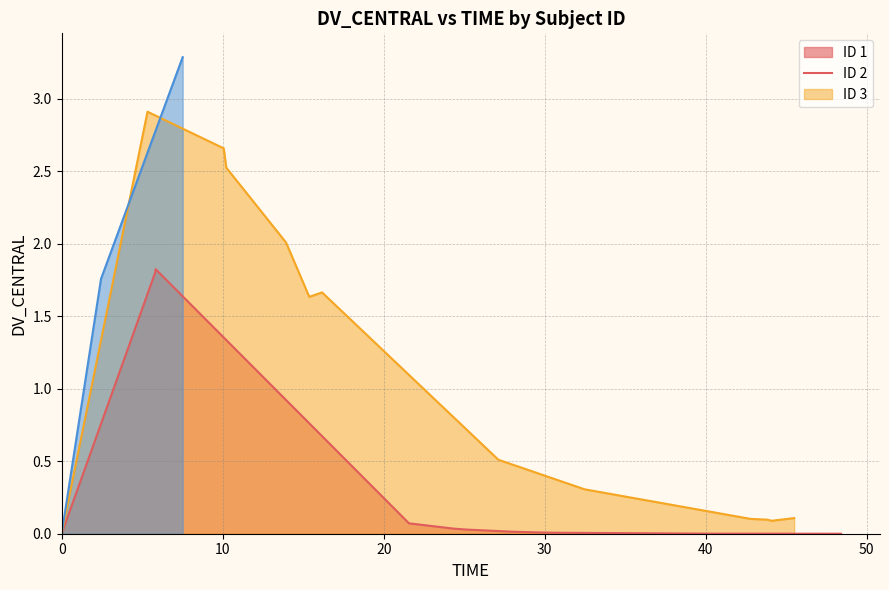

The value of ID 1 at 12 is 0.0. True or false?

False